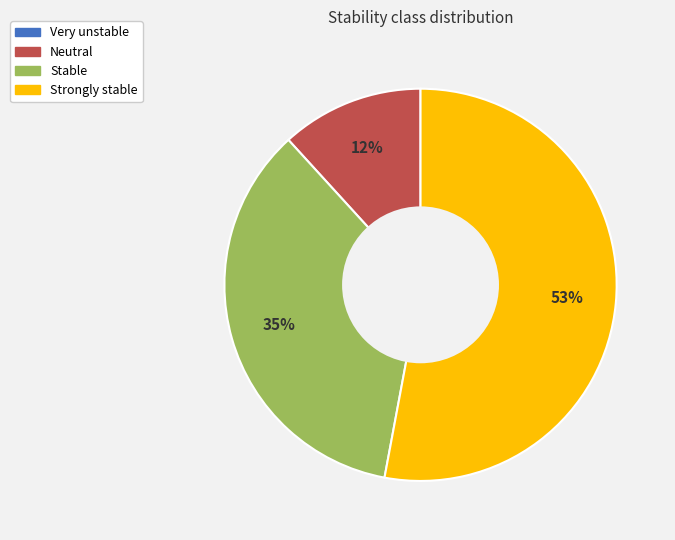

Does any single category account for the majority?

Yes